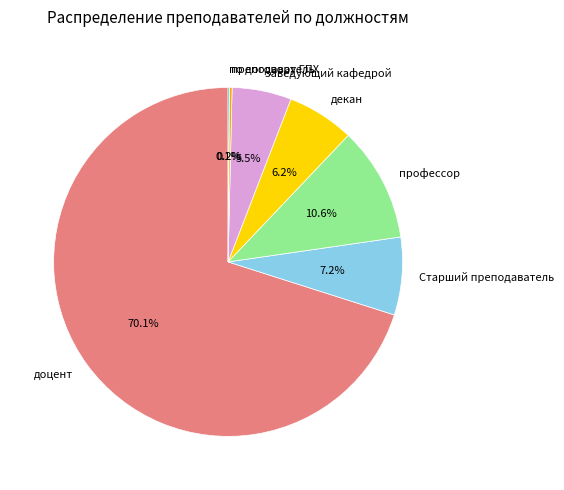

Is there a majority slice in this chart?

Yes